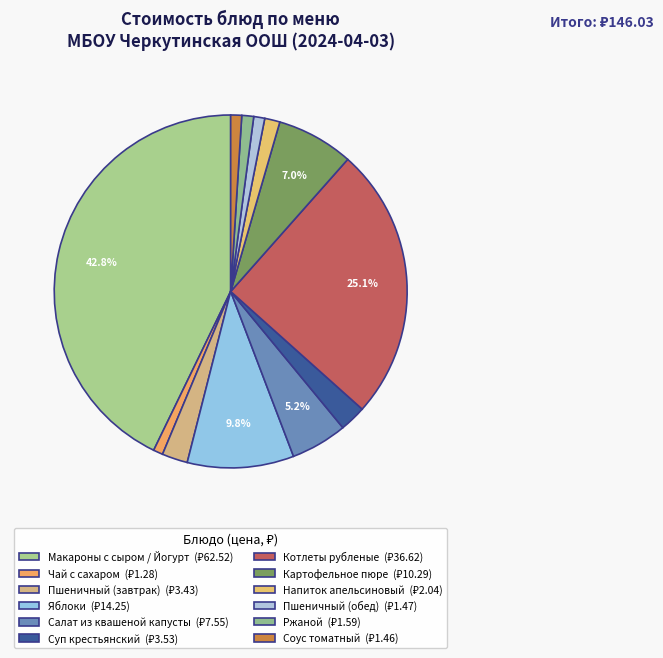

How many slices are in this pie chart?

12